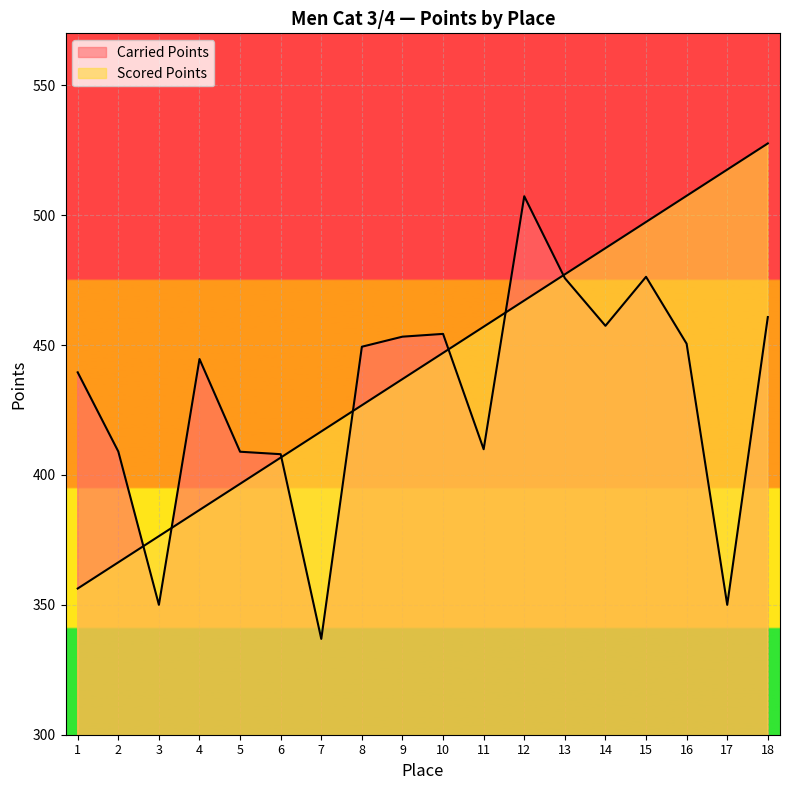

Which series has the largest total across all categories?

Scored Points